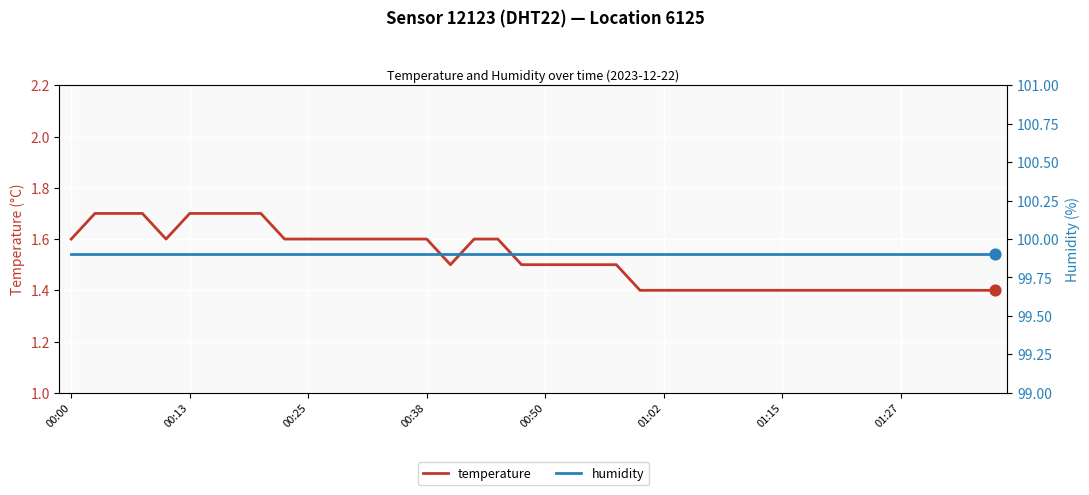

Which series has the largest total across all categories?

humidity